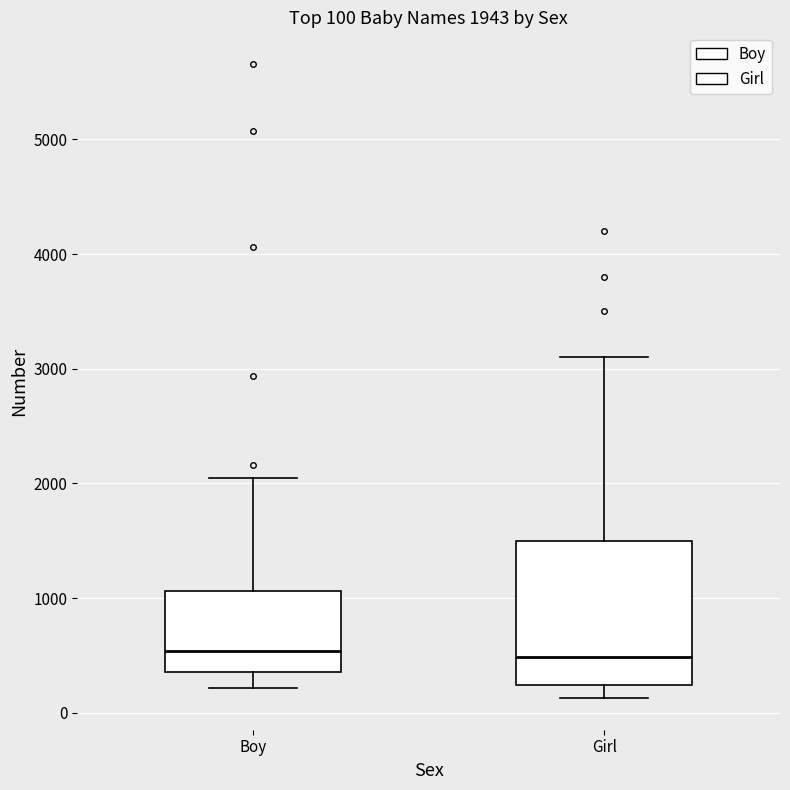

Comparing the boxes themselves (not the whiskers), which one is the tallest?

Girl